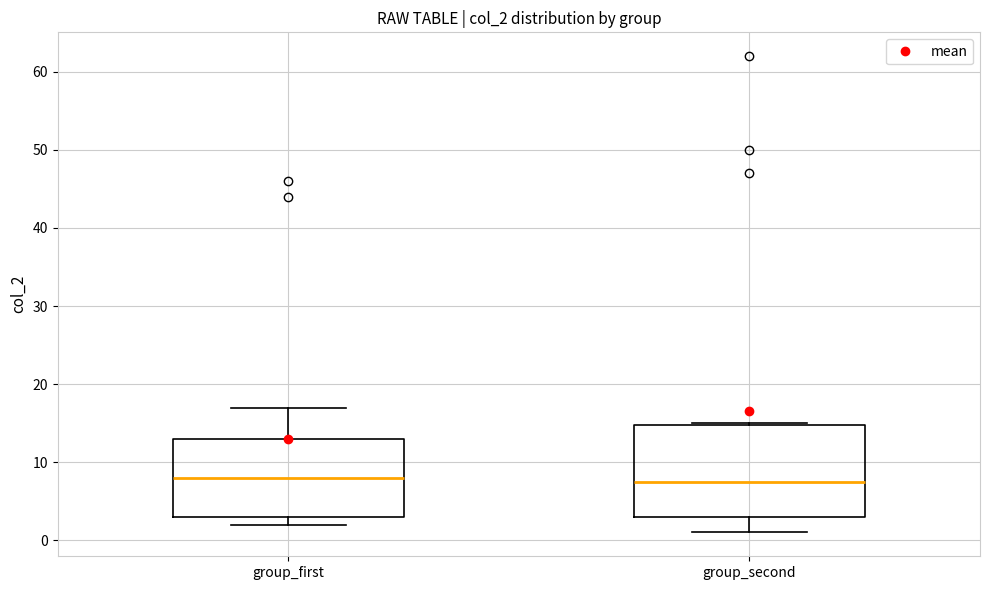

Reading left to right, transcribe this box plot: for each box, give where its median line is, the range the box spans, and where its two whiskers end, as read against the y-axis. The values are not printed on the chart, so give them approximately, as read against the axis.

group_first: median 8, box 3 to 13, whiskers 2 to 17
group_second: median 8, box 3 to 15, whiskers 1 to 15